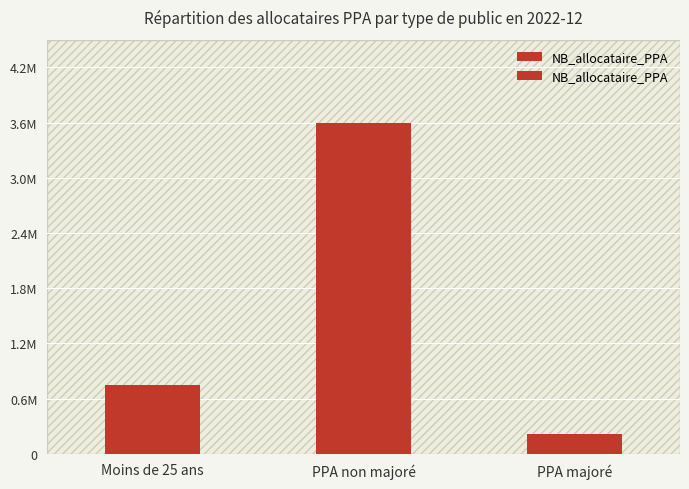

Where does the data first go above 757910?

PPA non majoré